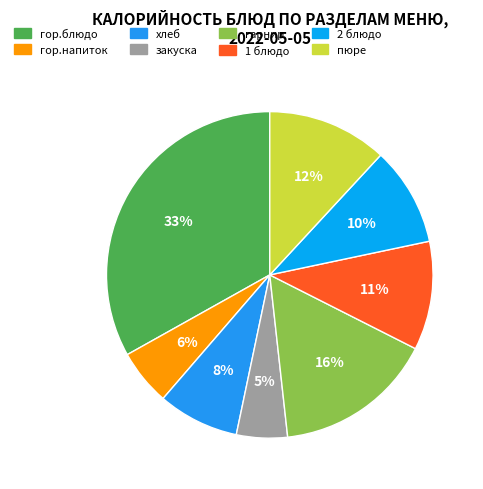

To the nearest percent, what portion does гор.напиток represent?

6%